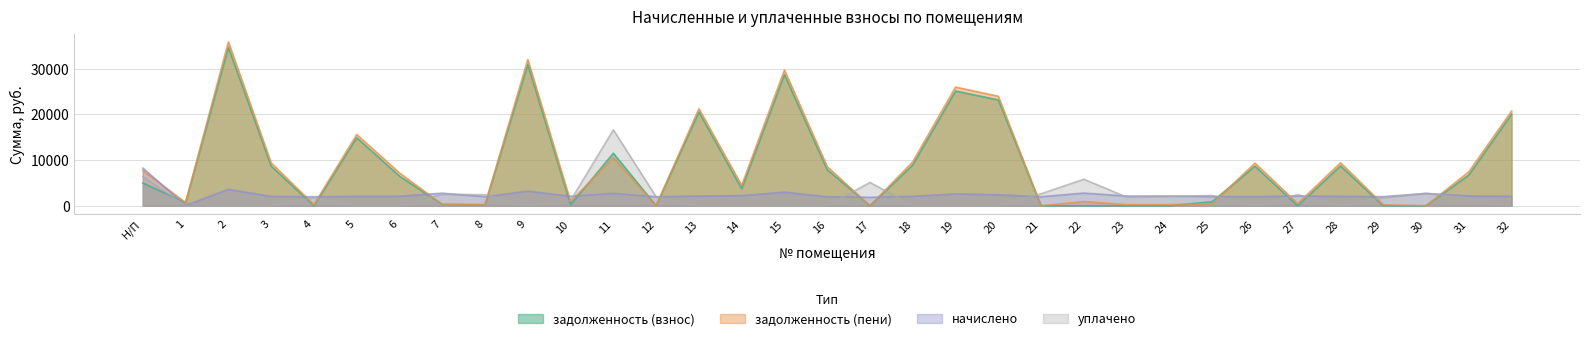

Reading left to right, list all the values displayed in this chart.

задолженность (взнос): 4966.8	692.9	34644.0	8686.1	0.0	14885.7	6494.5	306.4	220.0	30902.4	232.0	11480.2	0.0	20509.2	3720.0	28685.3	7892.5	0.0	8935.5	25082.2	23142.2	0.5	0.0	1.5	0.0	889.6	8655.3	2.2	8716.5	0.0	0.0	6722.2	20024.2
задолженность (пени): 7717.2	716.9	35844.0	9372.5	220.0	15574.5	7188.1	306.4	220.0	31972.8	928.0	10482.6	0.2	21219.6	4464.0	29678.9	8552.5	0.0	9624.3	25951.0	23943.8	0.0	926.4	236.8	236.8	437.4	9322.5	472.6	9405.2	221.6	0.0	7437.4	20717.8
начислено: 8251.2	72.0	3600.0	2059.2	1980.0	2066.4	2080.8	2757.6	1980.0	3211.2	2088.0	2721.6	1972.8	2131.2	2232.0	2980.8	1980.0	1857.6	2066.4	2606.4	2404.8	1980.0	2779.2	2131.2	2131.2	2016.0	2001.6	2131.2	2066.4	1994.4	2714.4	2145.6	2080.8
уплачено: 6417.6	0.0	0.0	0.0	1760.0	0.0	0.0	2520.5	2420.0	0.0	1159.4	16615.5	1972.8	0.0	0.0	0.0	0.0	5114.1	0.0	0.0	0.0	2640.0	5809.3	1896.5	2076.7	2250.6	0.0	2439.3	0.0	1763.4	2702.2	1691.8	0.0